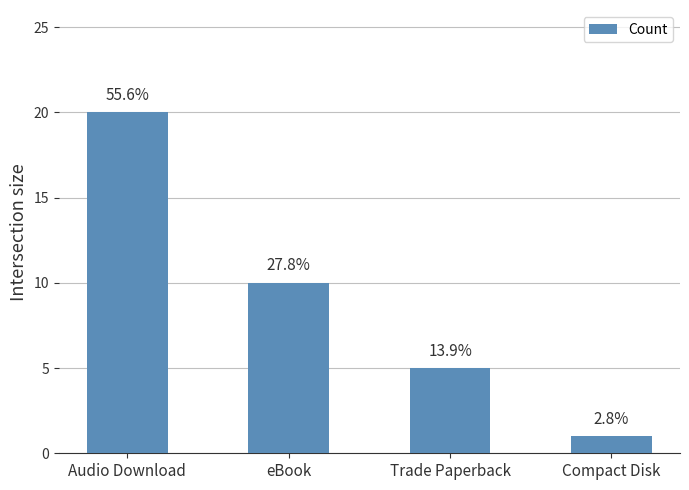

How many bars are there in total?

4